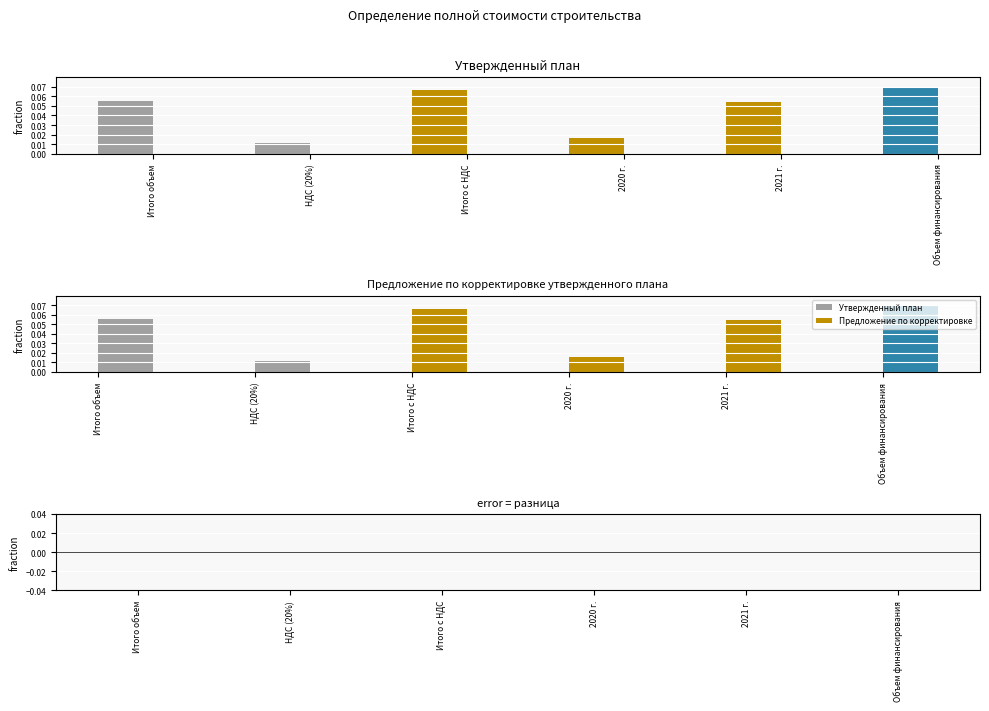

Which has a higher value, Итого с НДС or 2020 г.?

Итого с НДС